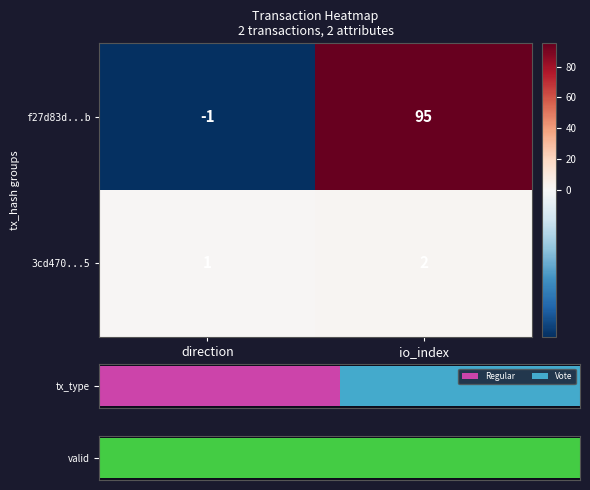

List the labels in order of f27d83d...b value, smallest first.

direction, io_index